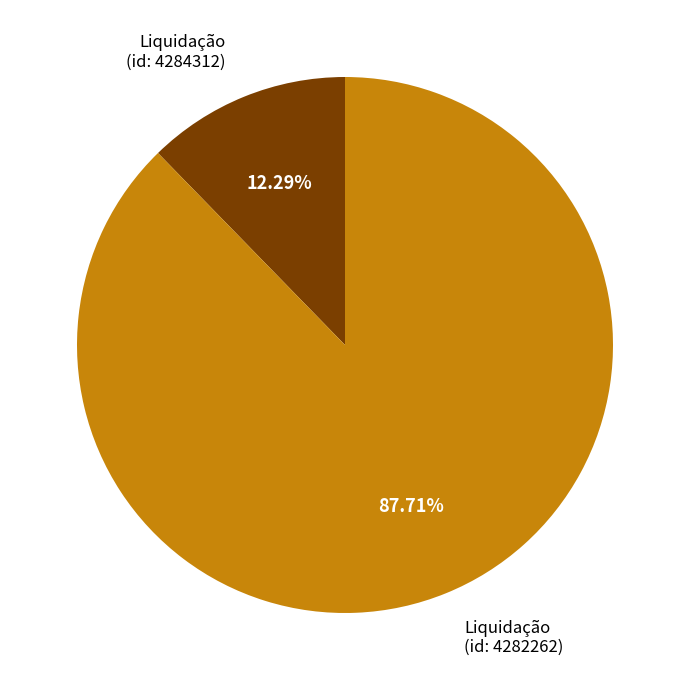

To the nearest percent, what is the average slice percentage?

50%